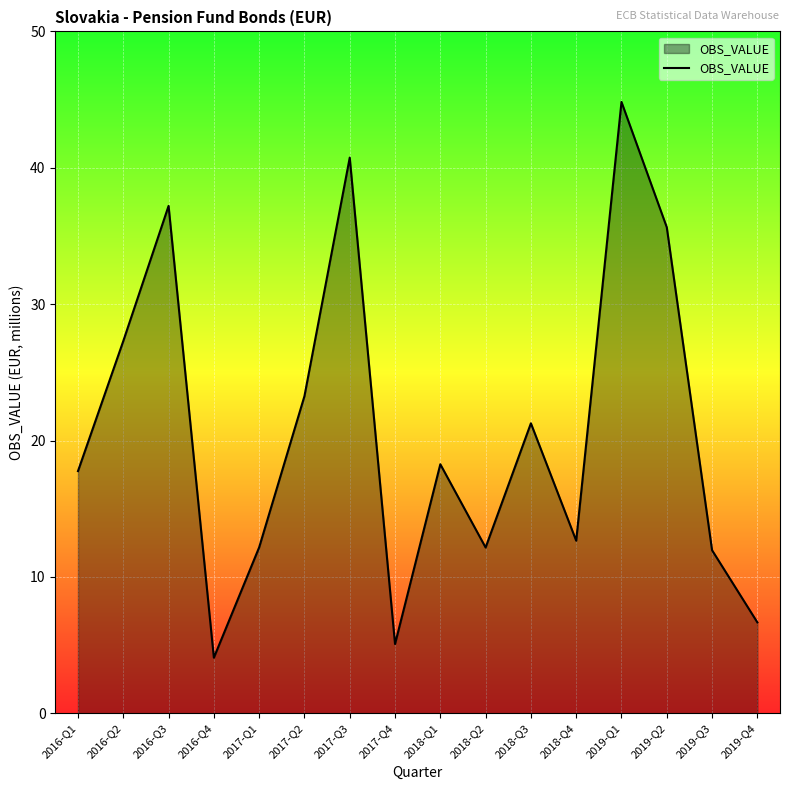

What position from the left is 2016-Q2?

2